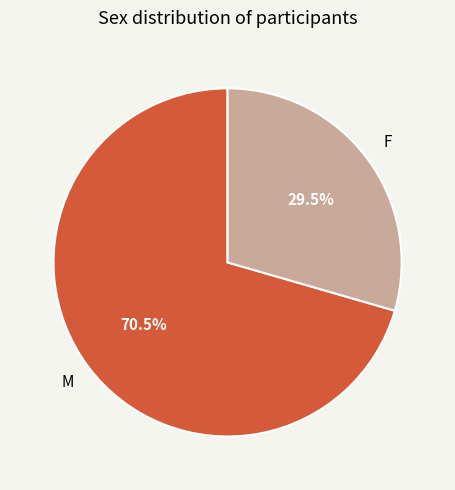

How many segments does this pie chart have?

2